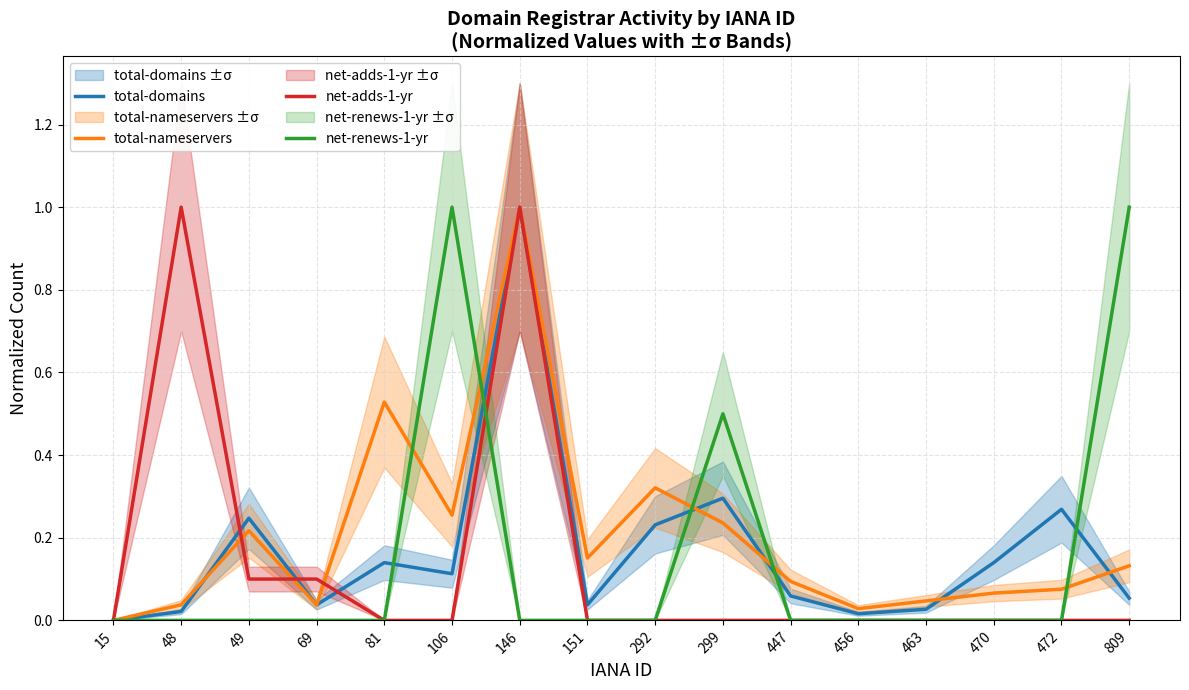

What is the difference between the maximum and minimum values in the total-domains series?

1.0